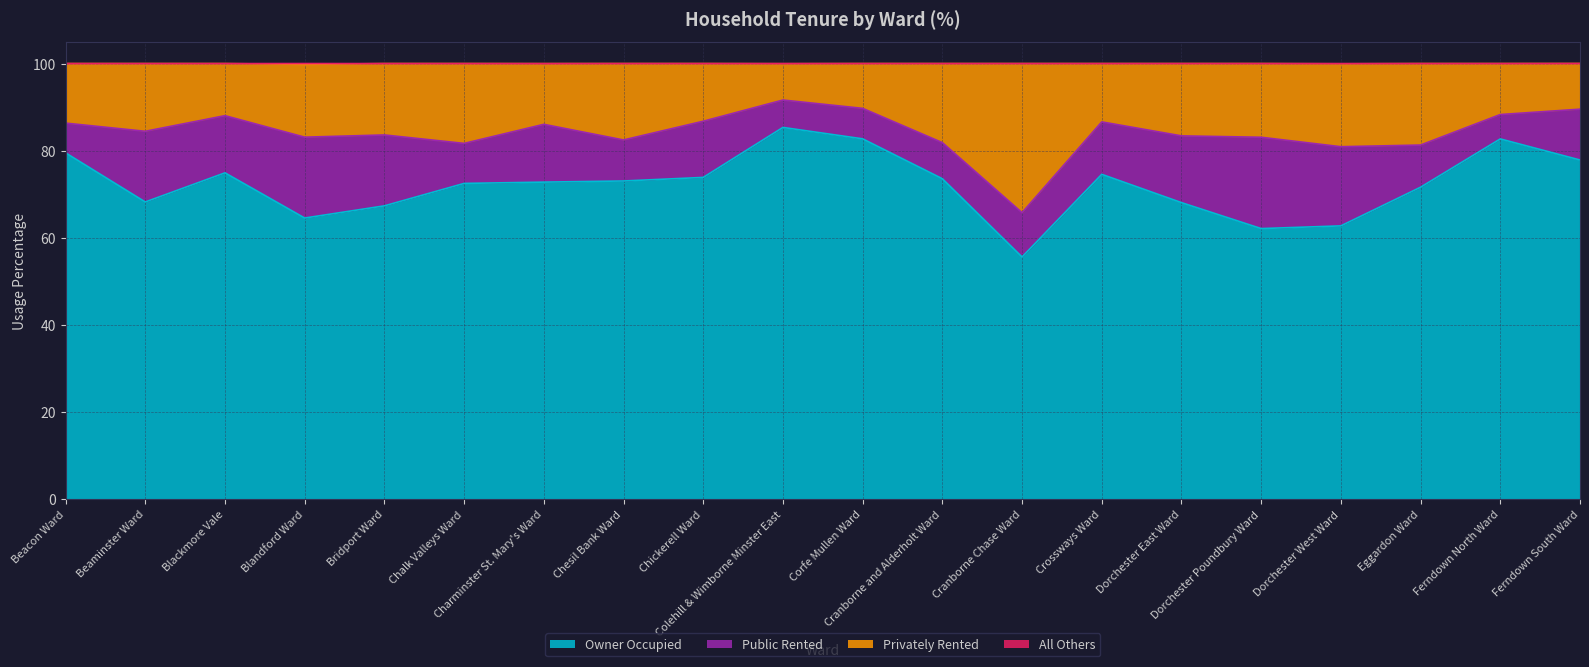

True or false: Privately Rented and All Others intersect in this chart.

False